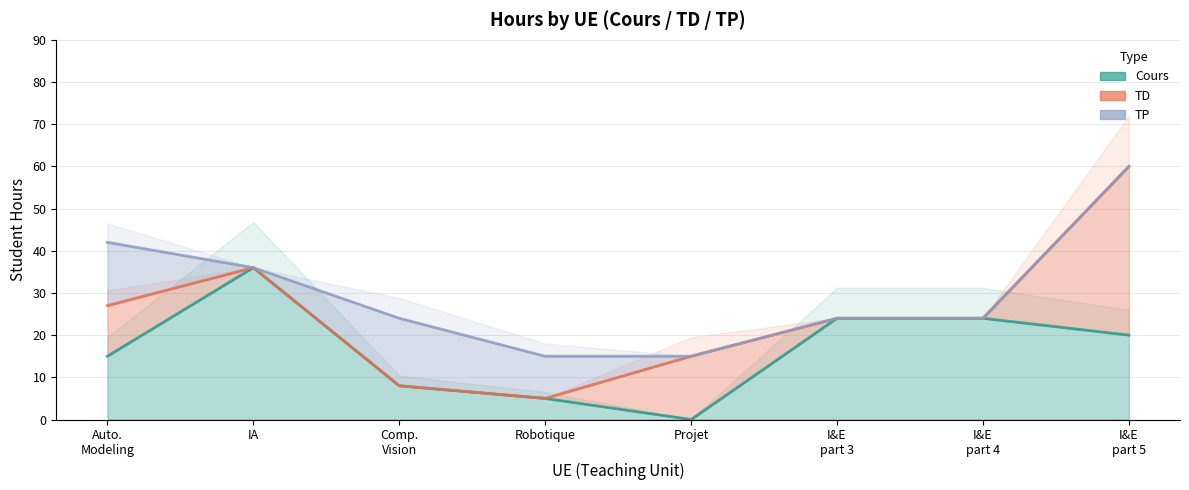

What is the sum of all Cours values?

132